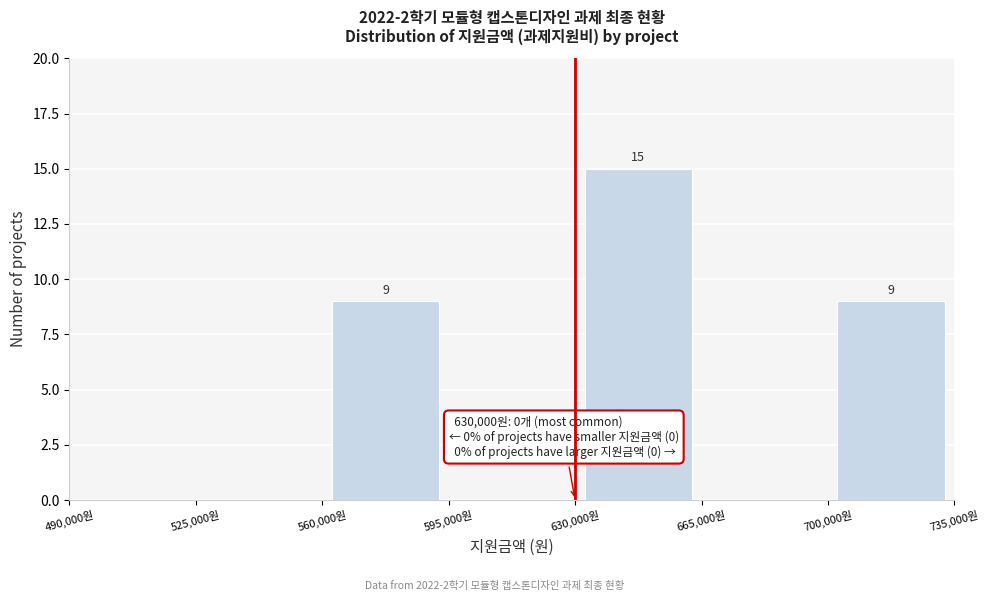

Over which range of the x-axis is the bar tallest?

630000 to 665000